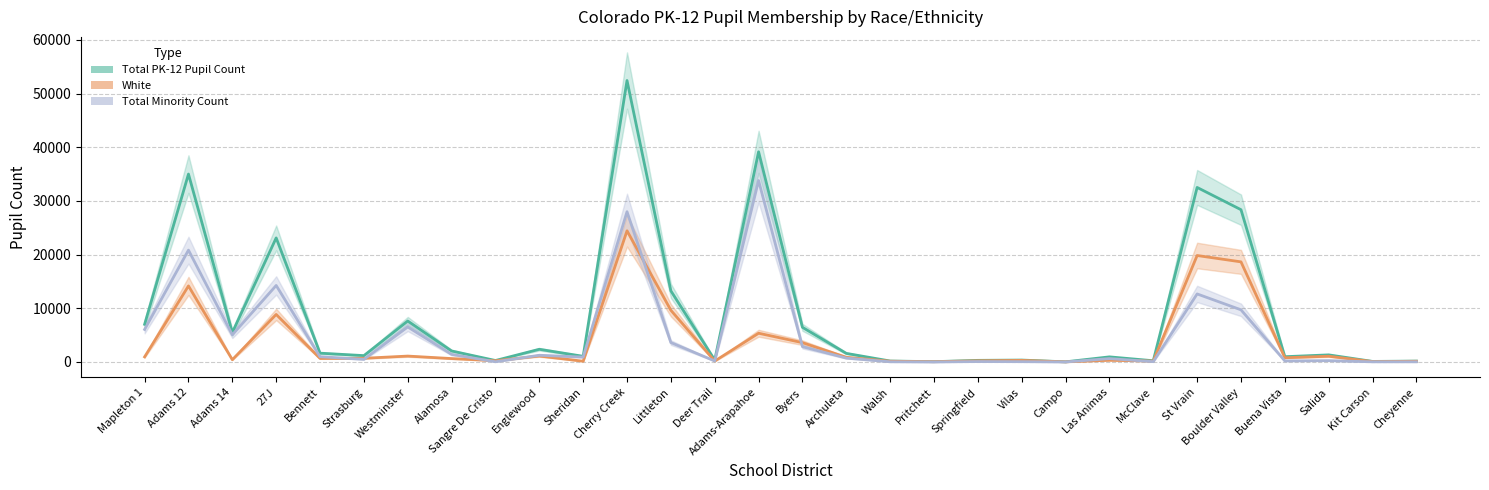

Which has a higher value, Sheridan or Littleton?

Littleton